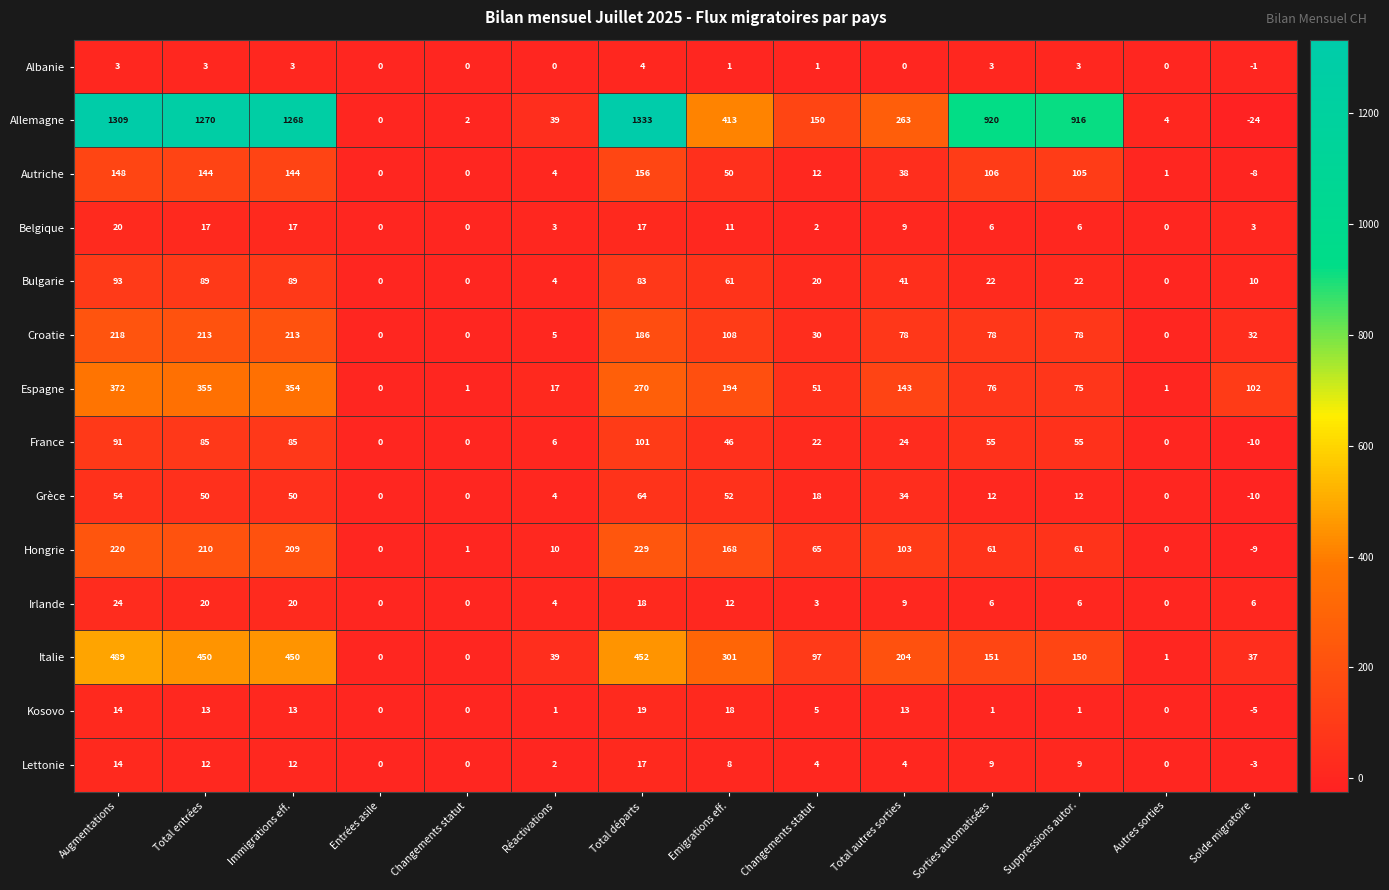

How many positive values does the Espagne series have?

13